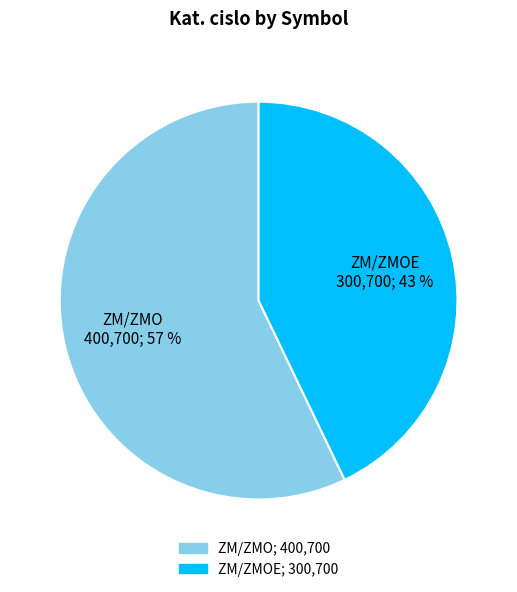

To the nearest percent, what is the average slice percentage?

50%